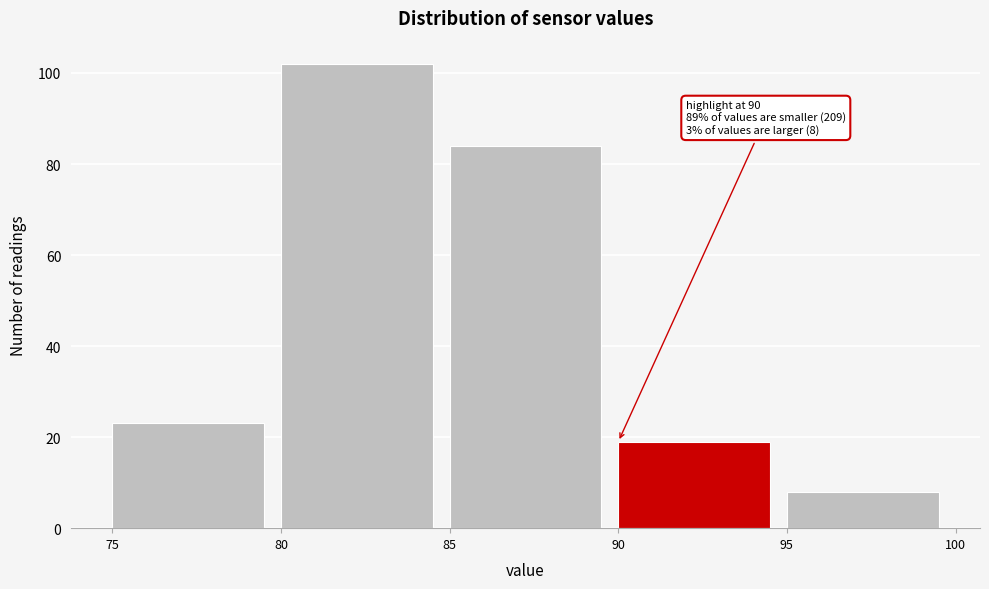

Over which range of the x-axis is the bar tallest?

80 to 85